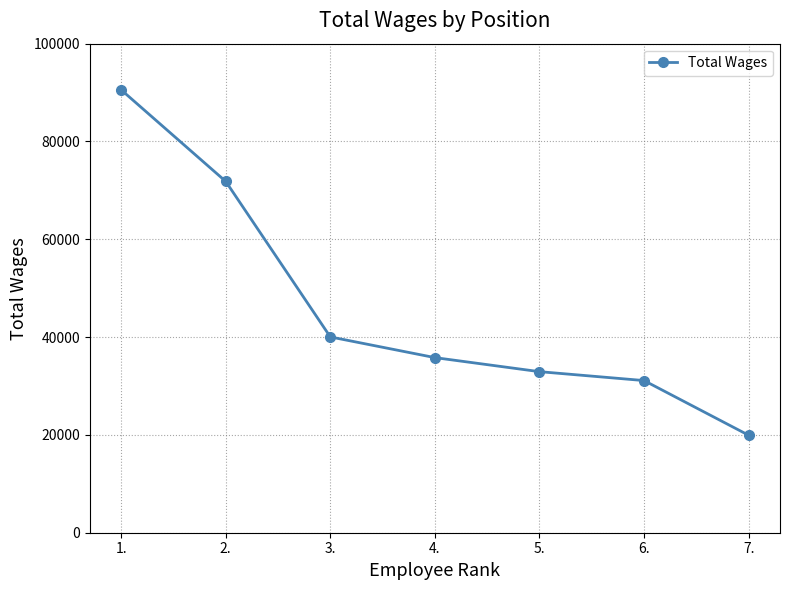

What is the value of the 4th point from the left?

35806